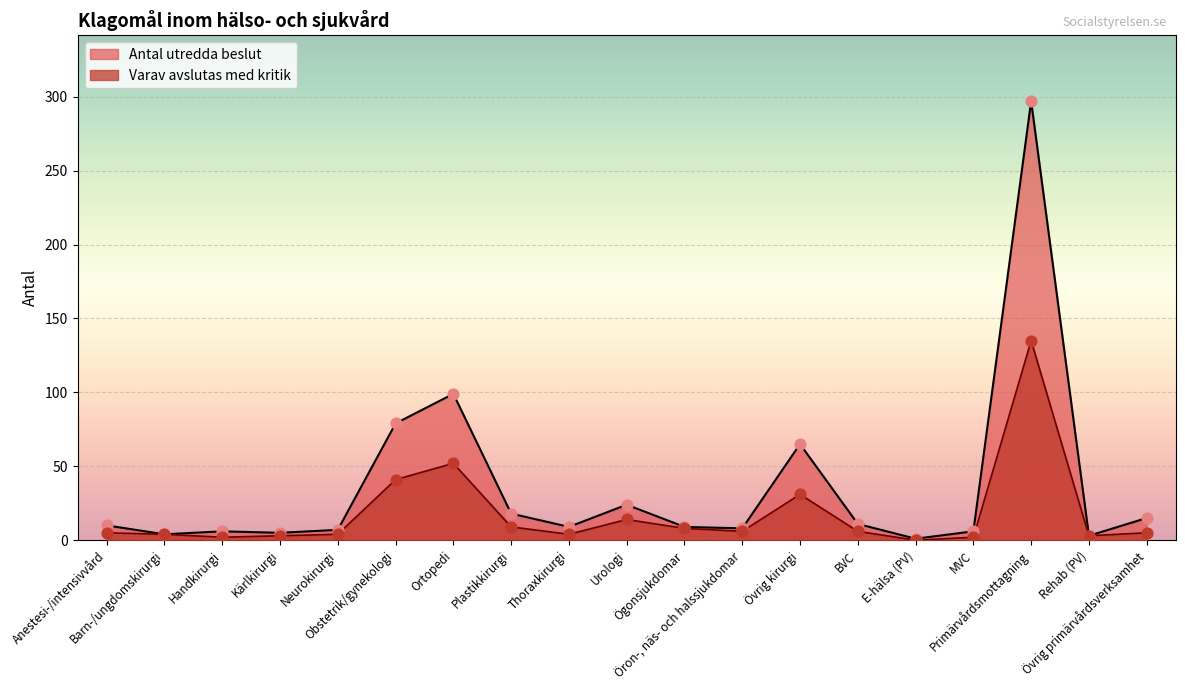

What is the total value across all series at Rehab (PV)?

6